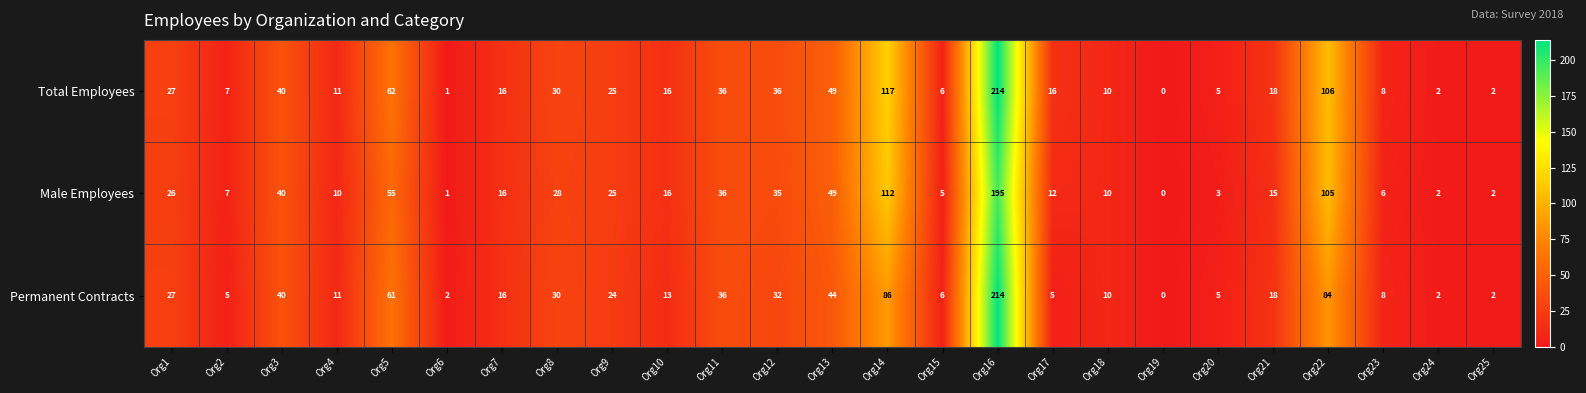

What is the total value across all series at Org12?

103